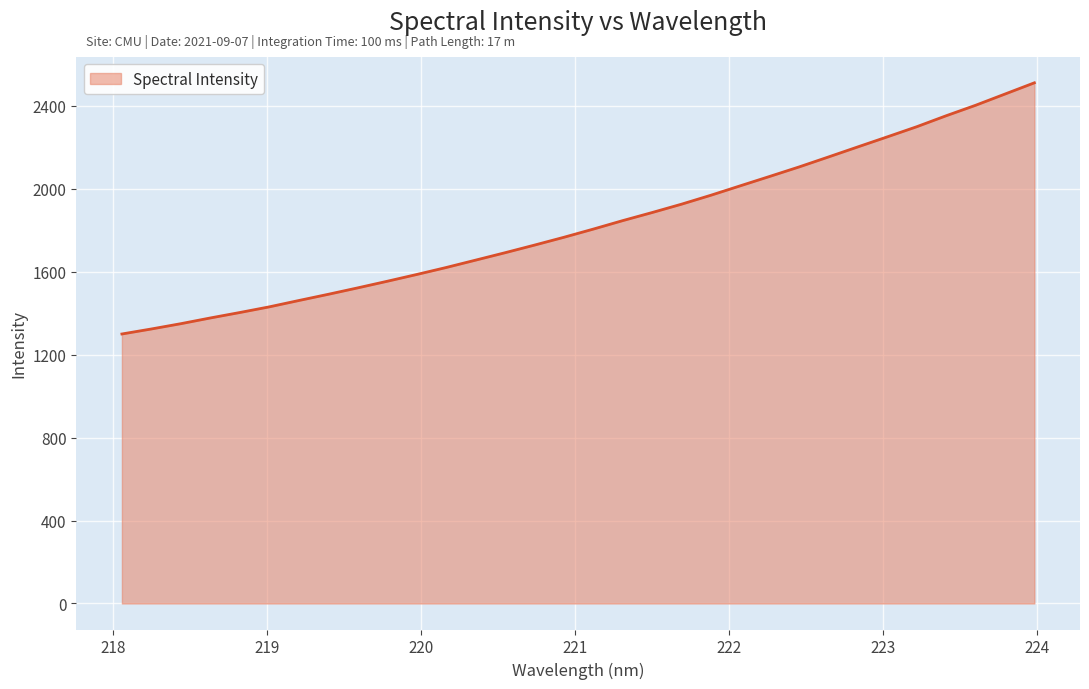

What is the maximum value shown in the chart?

2510.4